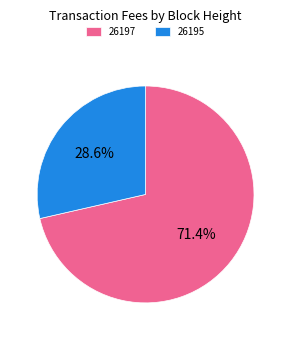

Does 26197 represent more than half of the total?

Yes